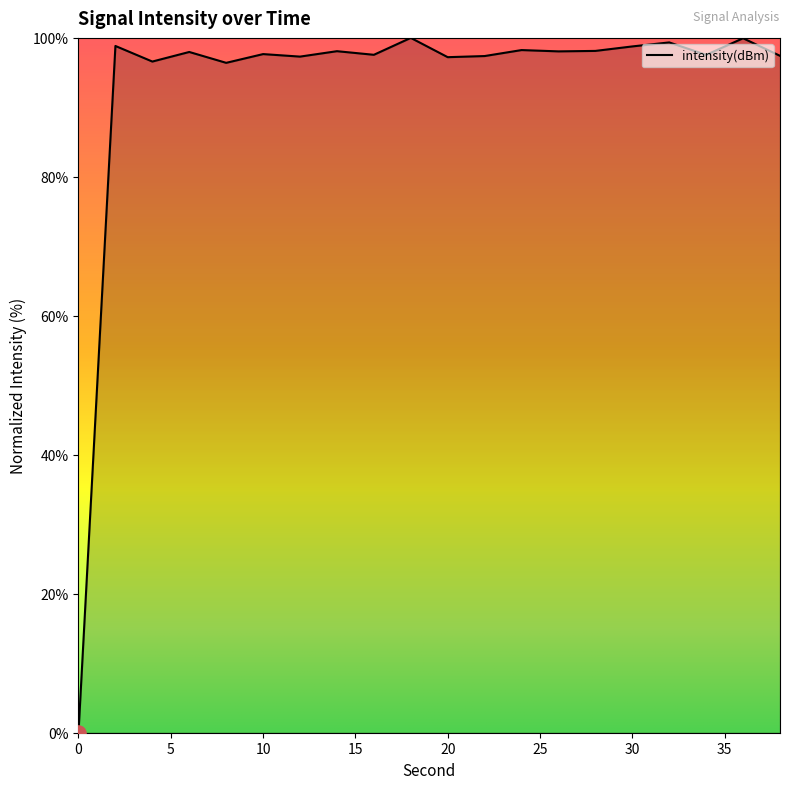

What is the maximum value shown in the chart?

100.0